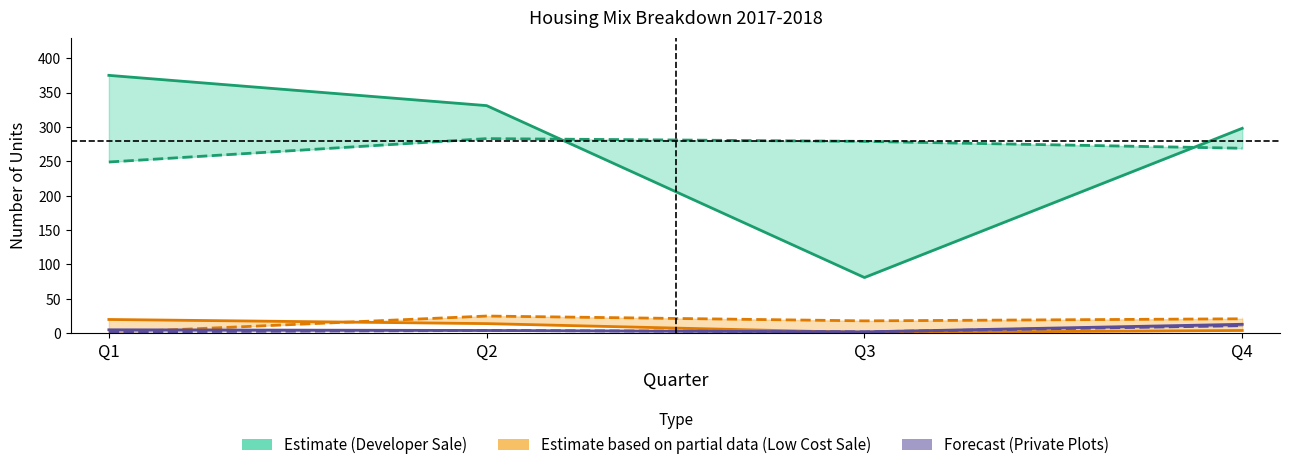

Between Q2 and Q3, which is larger?

Q2